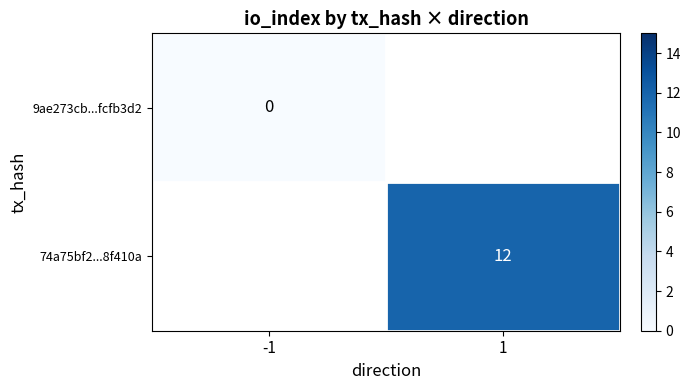

Which series has the widest spread of values?

9ae273cb...fcfb3d2